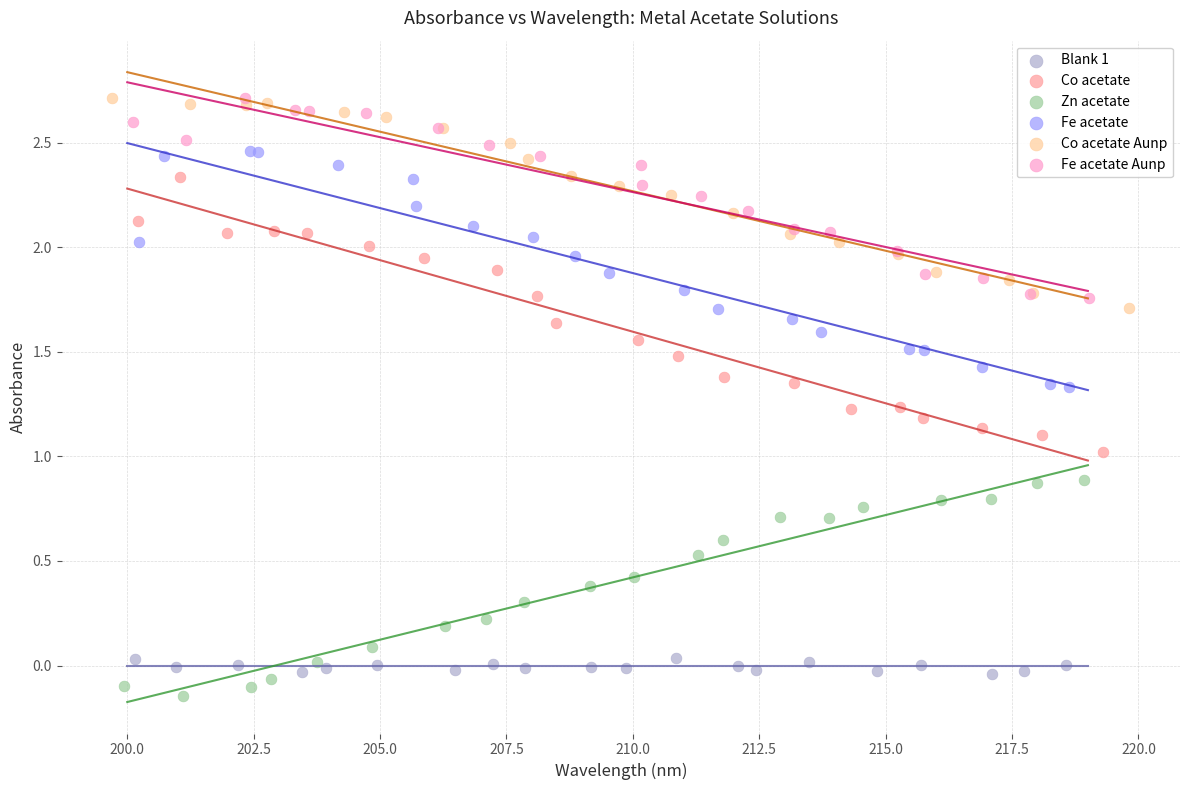

Which series has the widest spread of Y values?

Co acetate